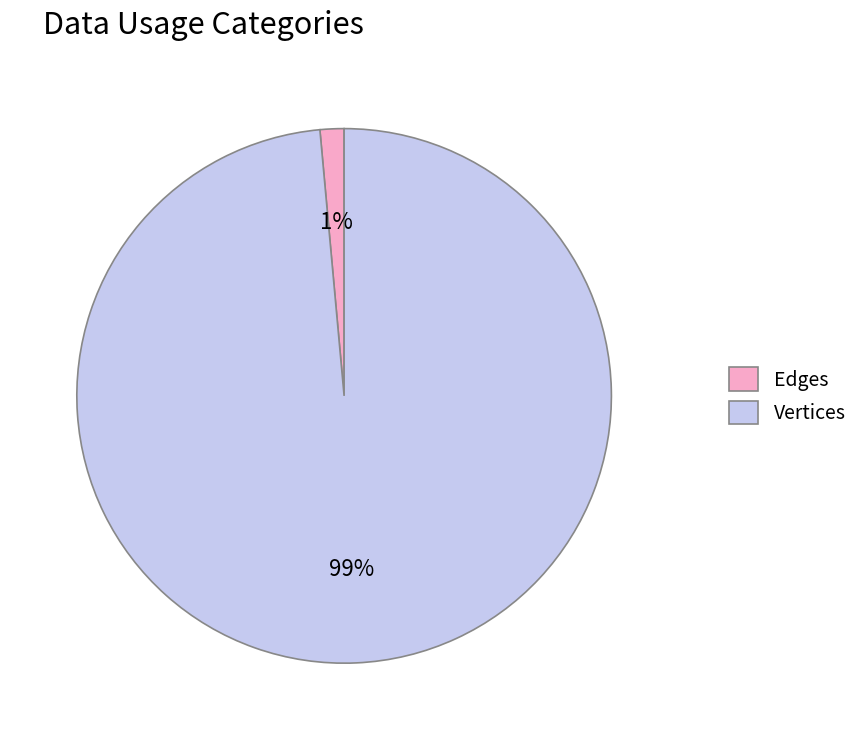

What percentage is the Vertices slice, to the nearest percent?

99%